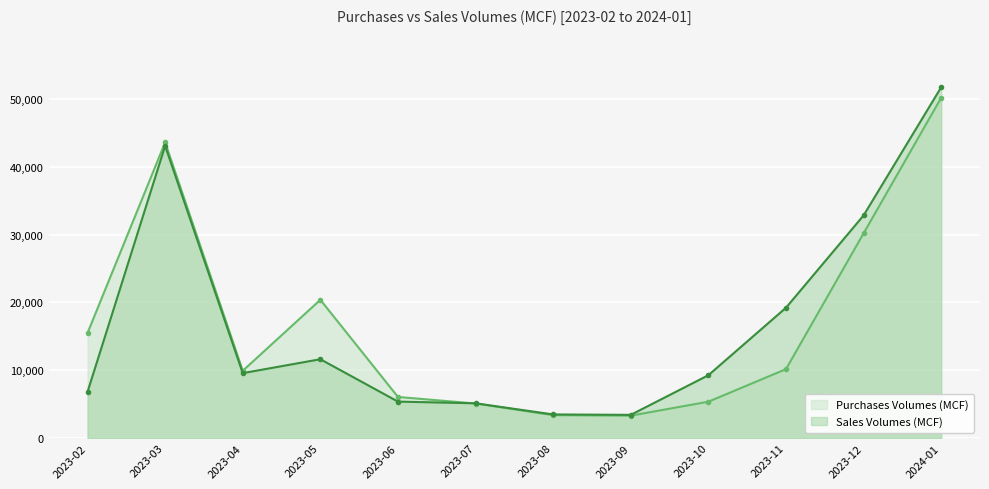

What is the label of the 5th point from the left?

2023-06